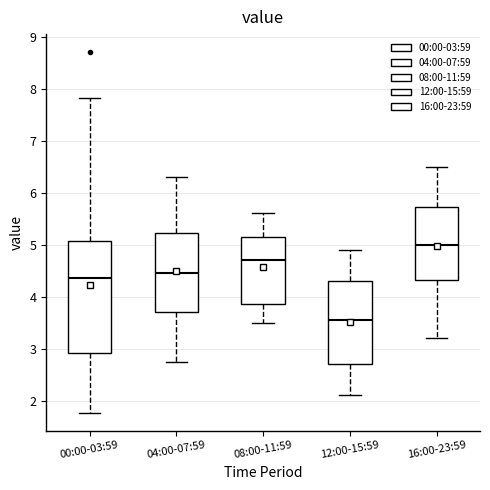

Where does the median line of the box for 04:00-07:59 sit on the y-axis? The values are not printed on the chart, so give them approximately, as read against the axis.

4.5